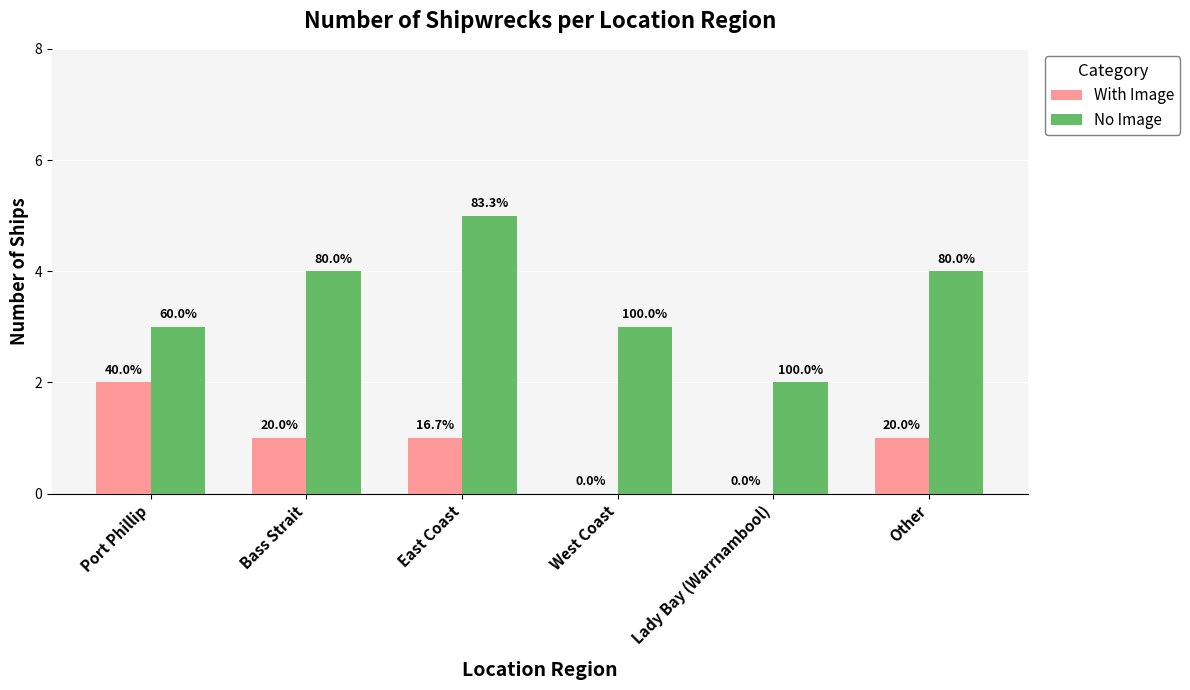

Does the chart contain stacked bars?

No